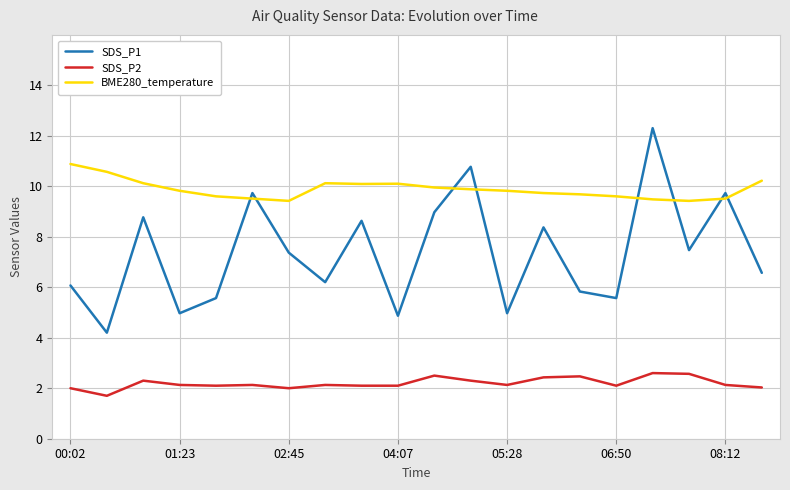

Which series has the largest total across all categories?

BME280_temperature